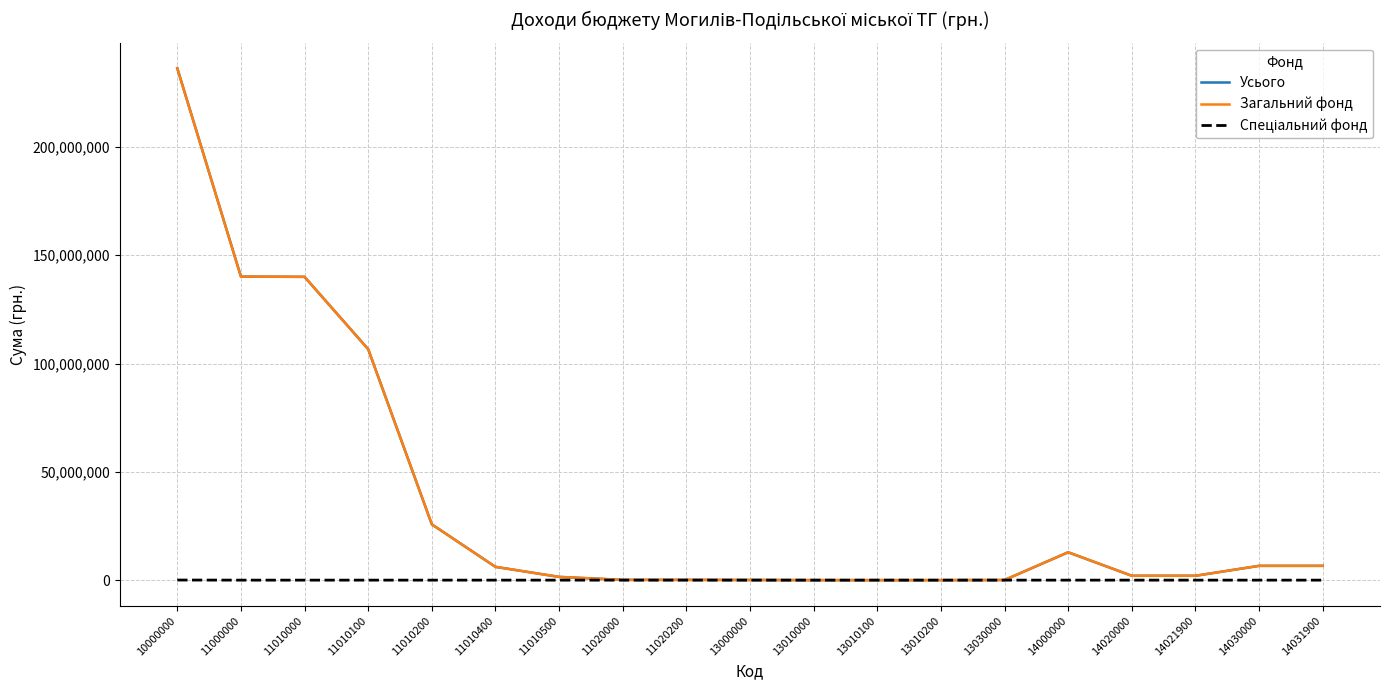

Does the chart have visible grid lines?

Yes